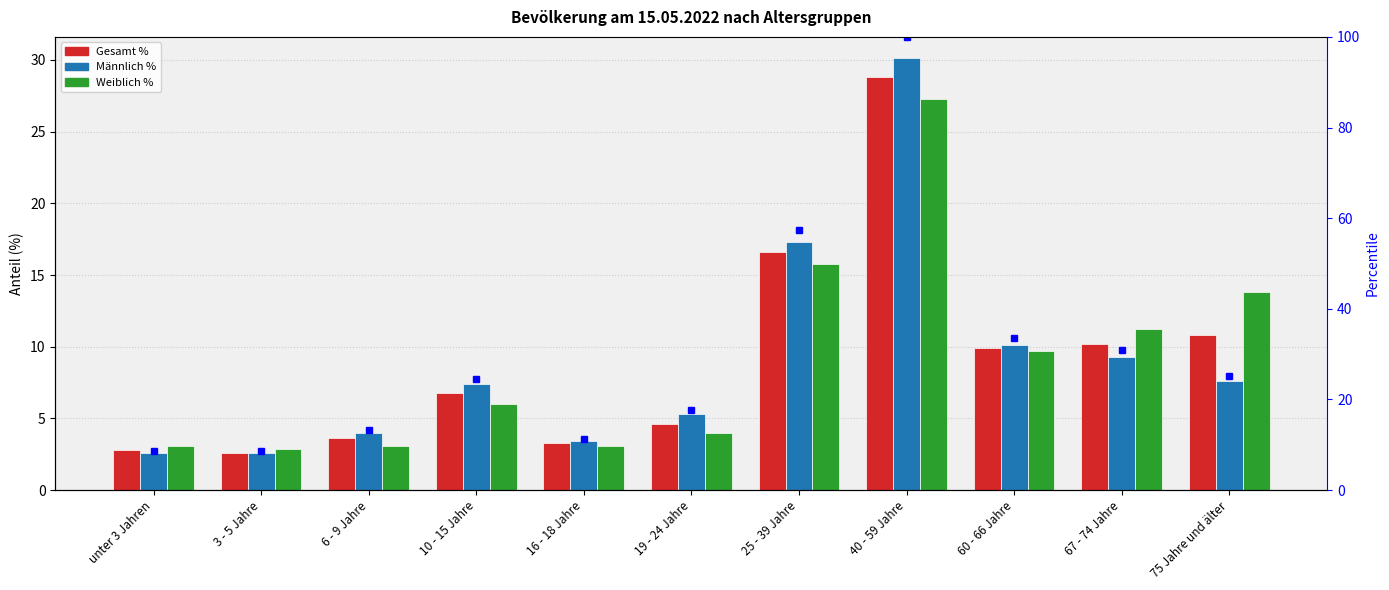

What is the average value of the percentile rank within the sample series?

30.1